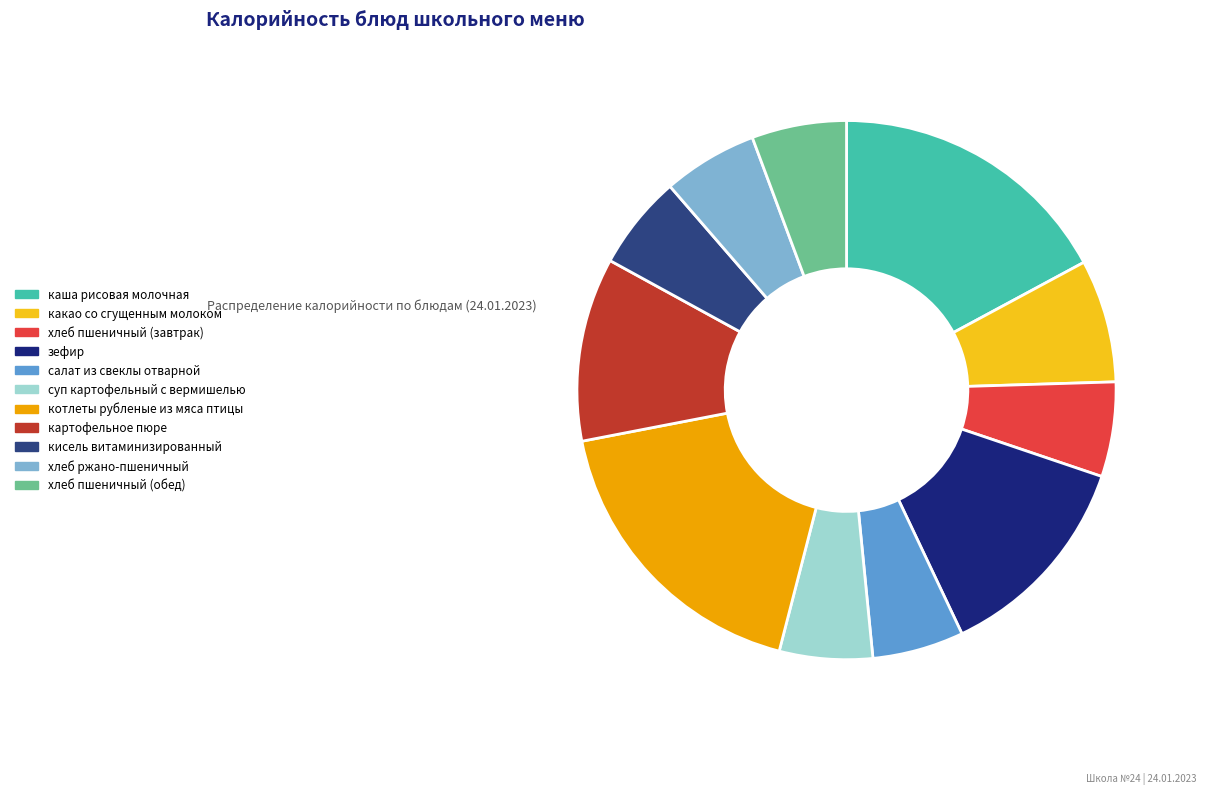

Between котлеты рубленые из мяса птицы and хлеб пшеничный (обед), which is larger?

котлеты рубленые из мяса птицы